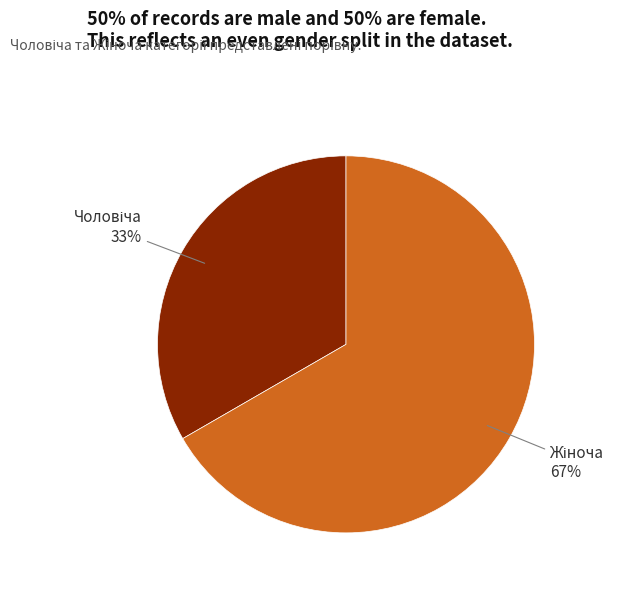

Count the number of slices in the pie.

2